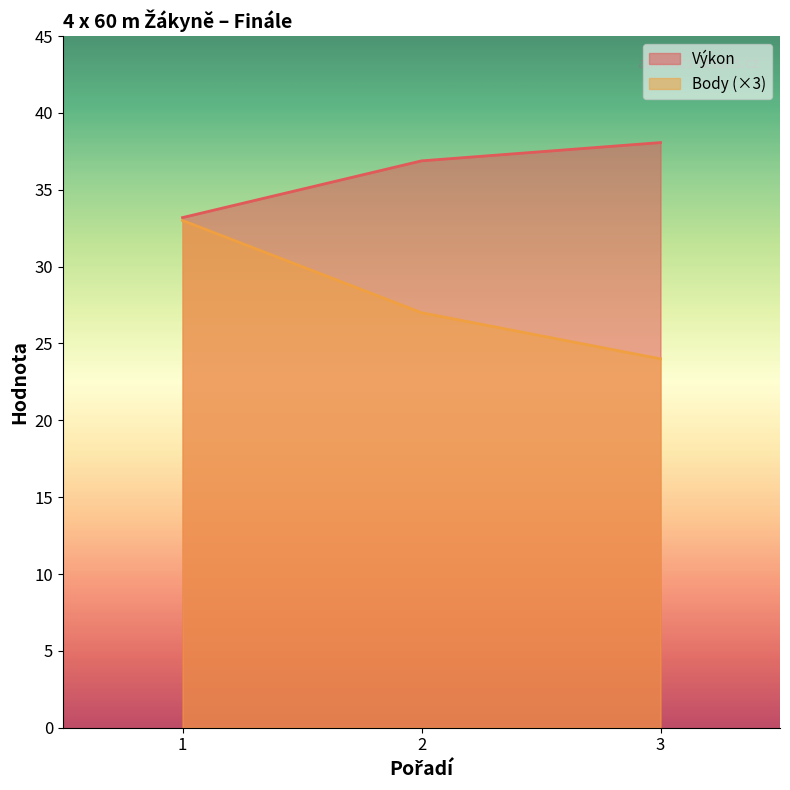

How many lines are shown in the chart?

2